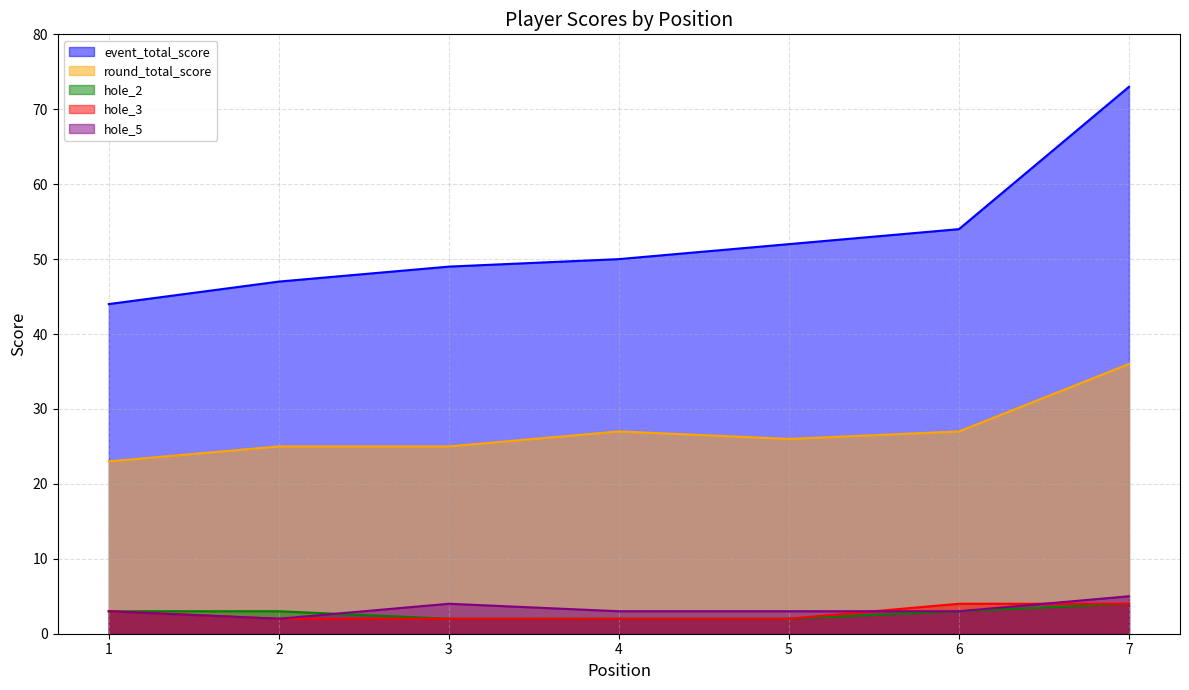

What is the difference between the hole_2 values at 3 and 2?

1